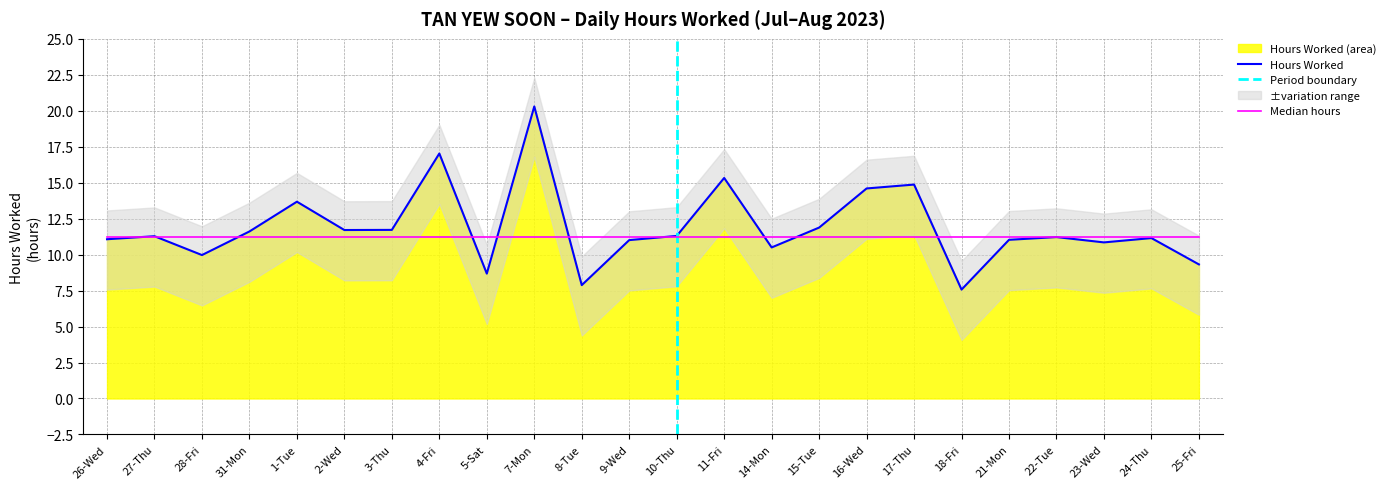

Which has a higher value, 5-Sat or 11-Fri?

11-Fri